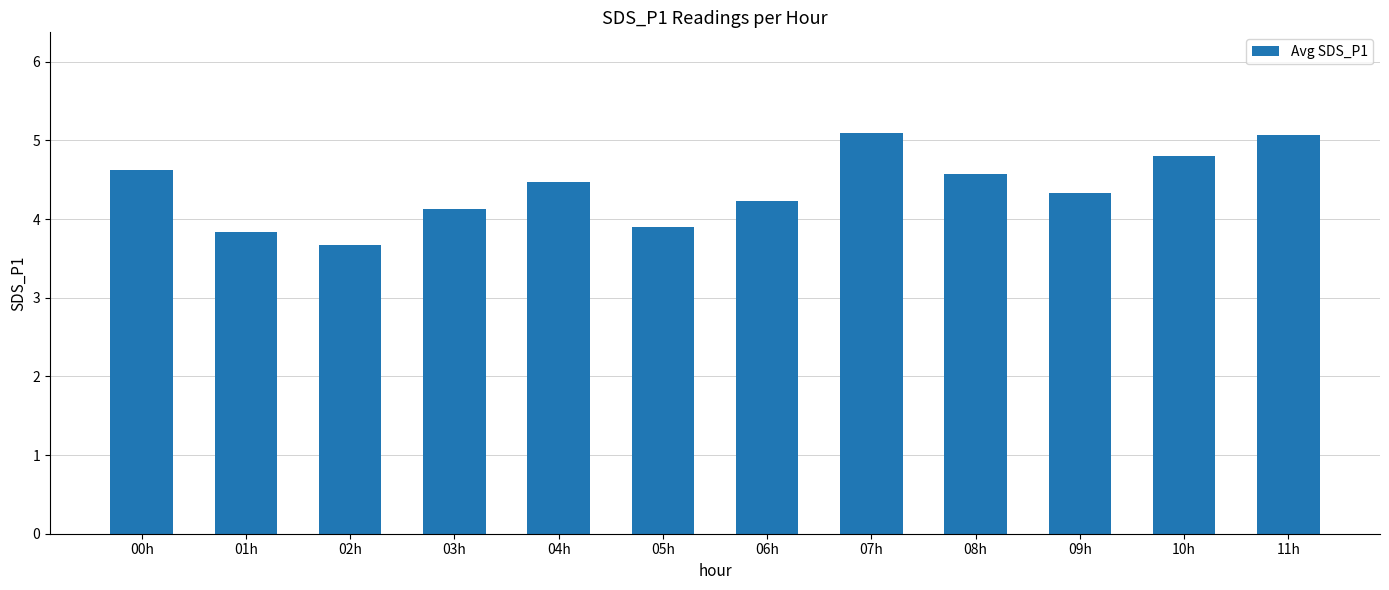

What is the maximum value shown in the chart?

5.1